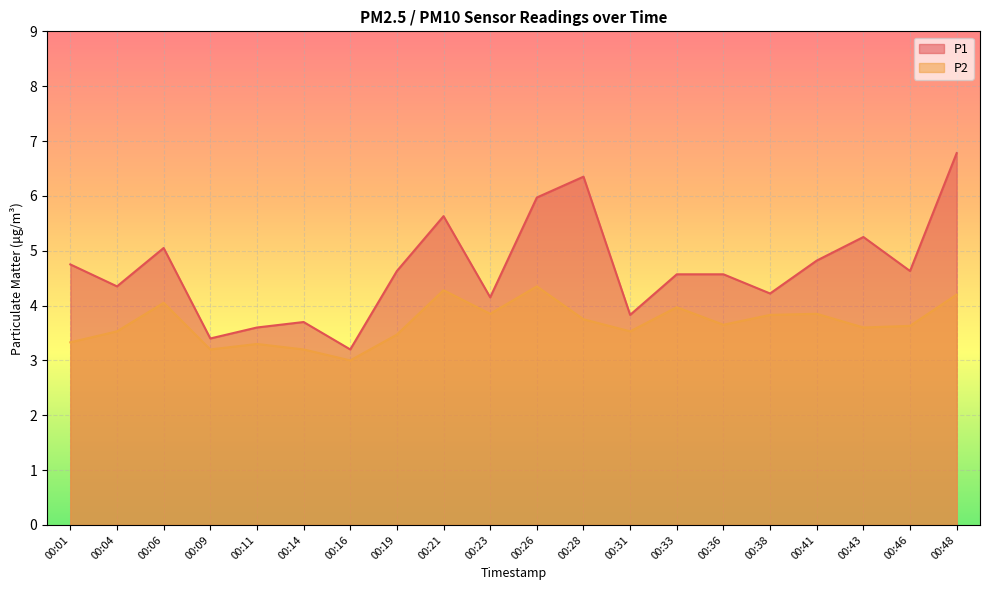

What is the average value of the P1 series?

4.7